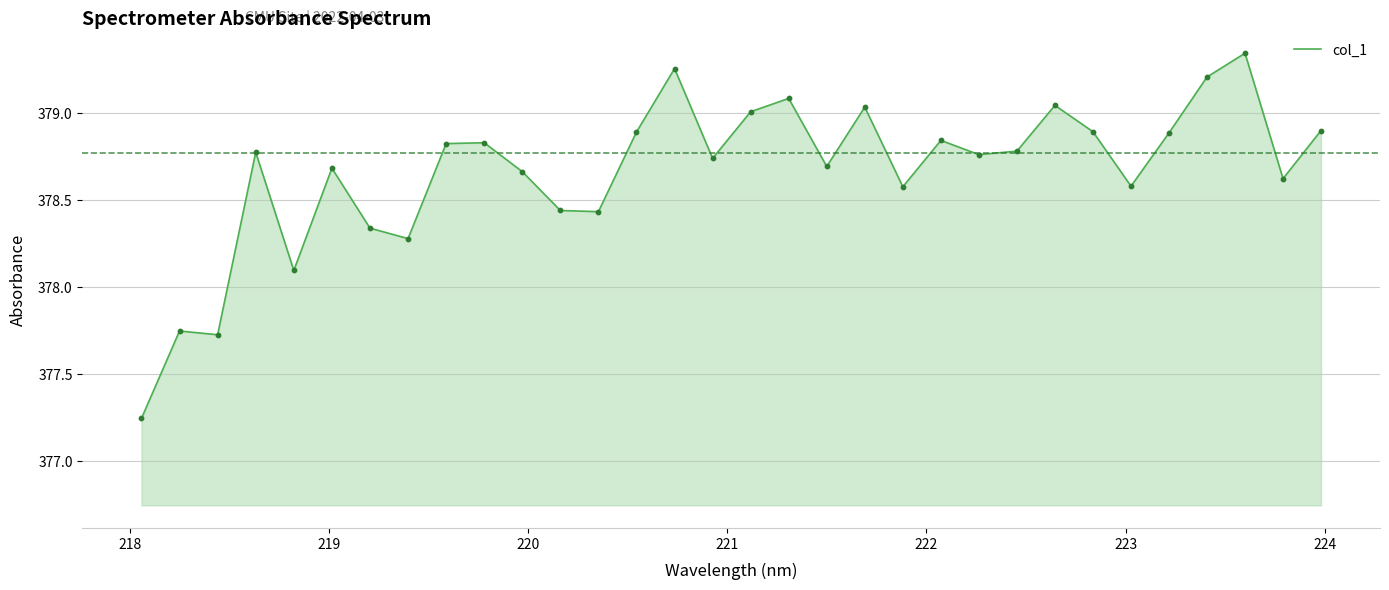

What is the difference between the maximum and minimum values?

2.1